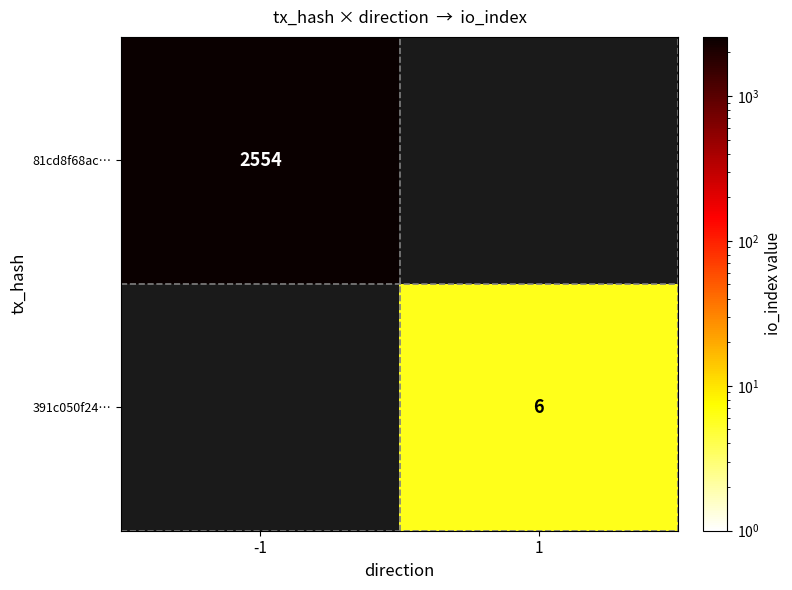

Is the value of 391c050f24… at 1 greater than the value of 81cd8f68ac… at -1?

No